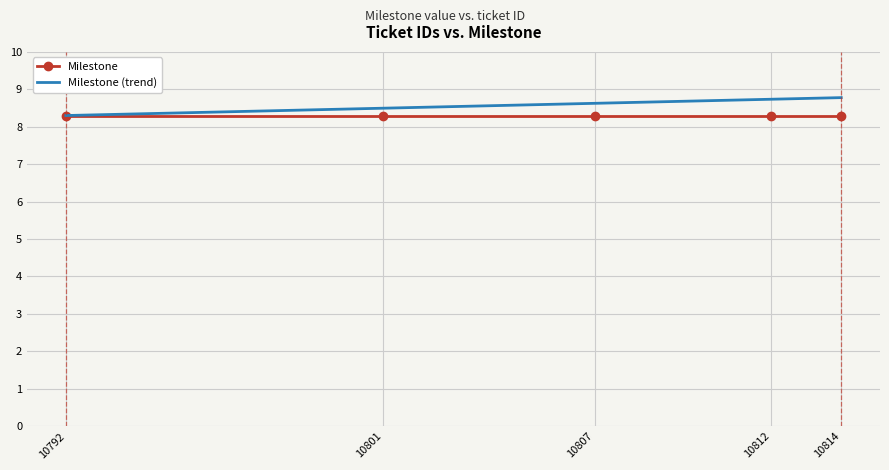

True or false: Milestone (trend) has a value of 8.8 at 10814.

True